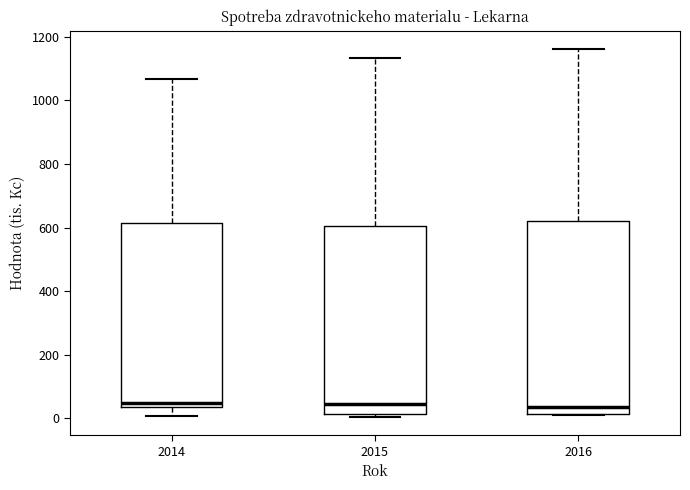

Where does the median line of the box at x = 2016 sit on the y-axis? The values are not printed on the chart, so give them approximately, as read against the axis.

40